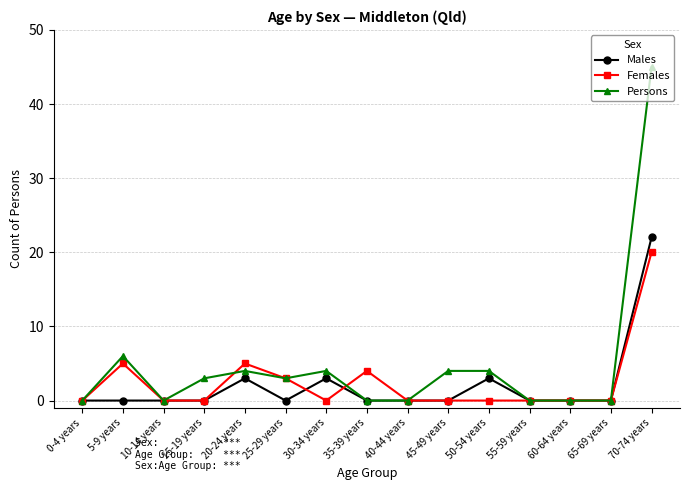

What is the label of the 7th point from the left?

30-34 years